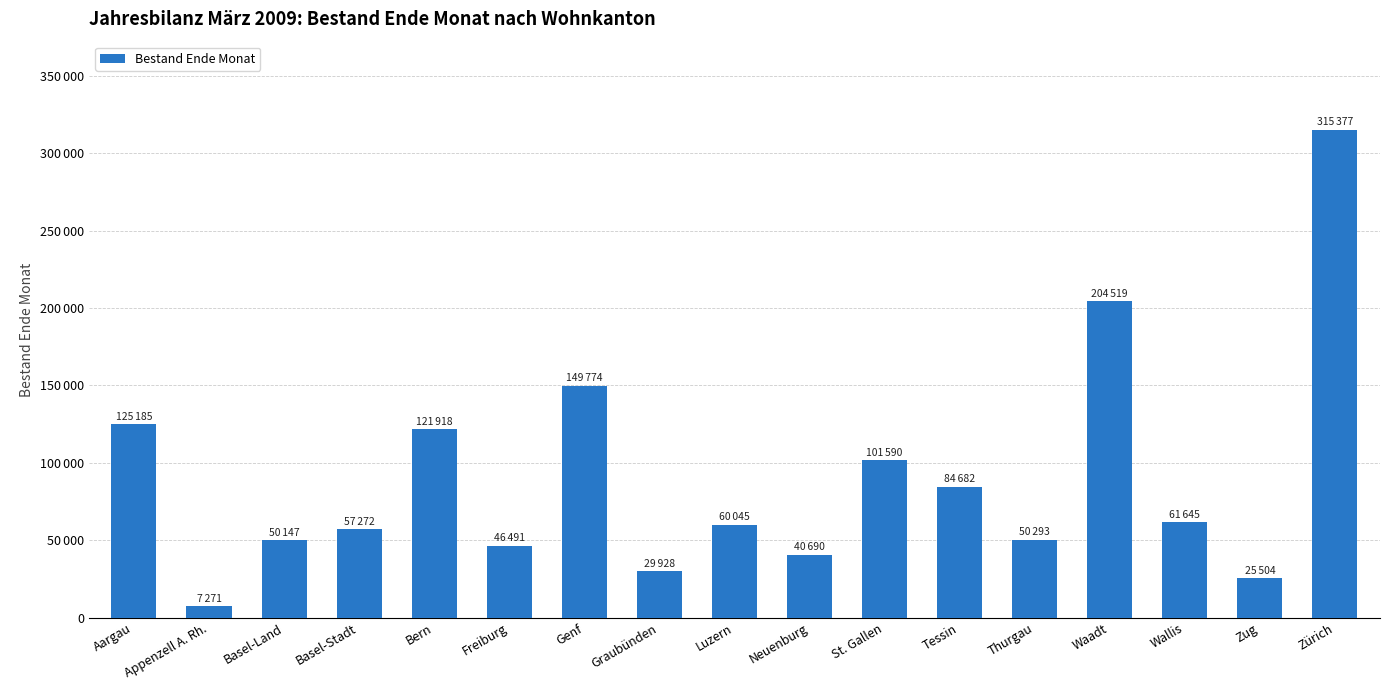

Are the bars horizontal?

No